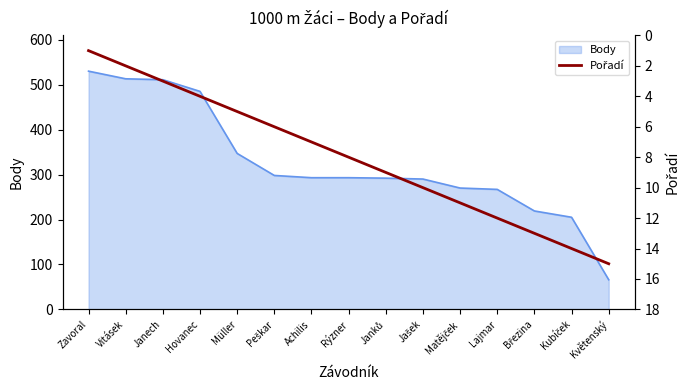

Is it true that Body equals 430 at Rýzner?

False